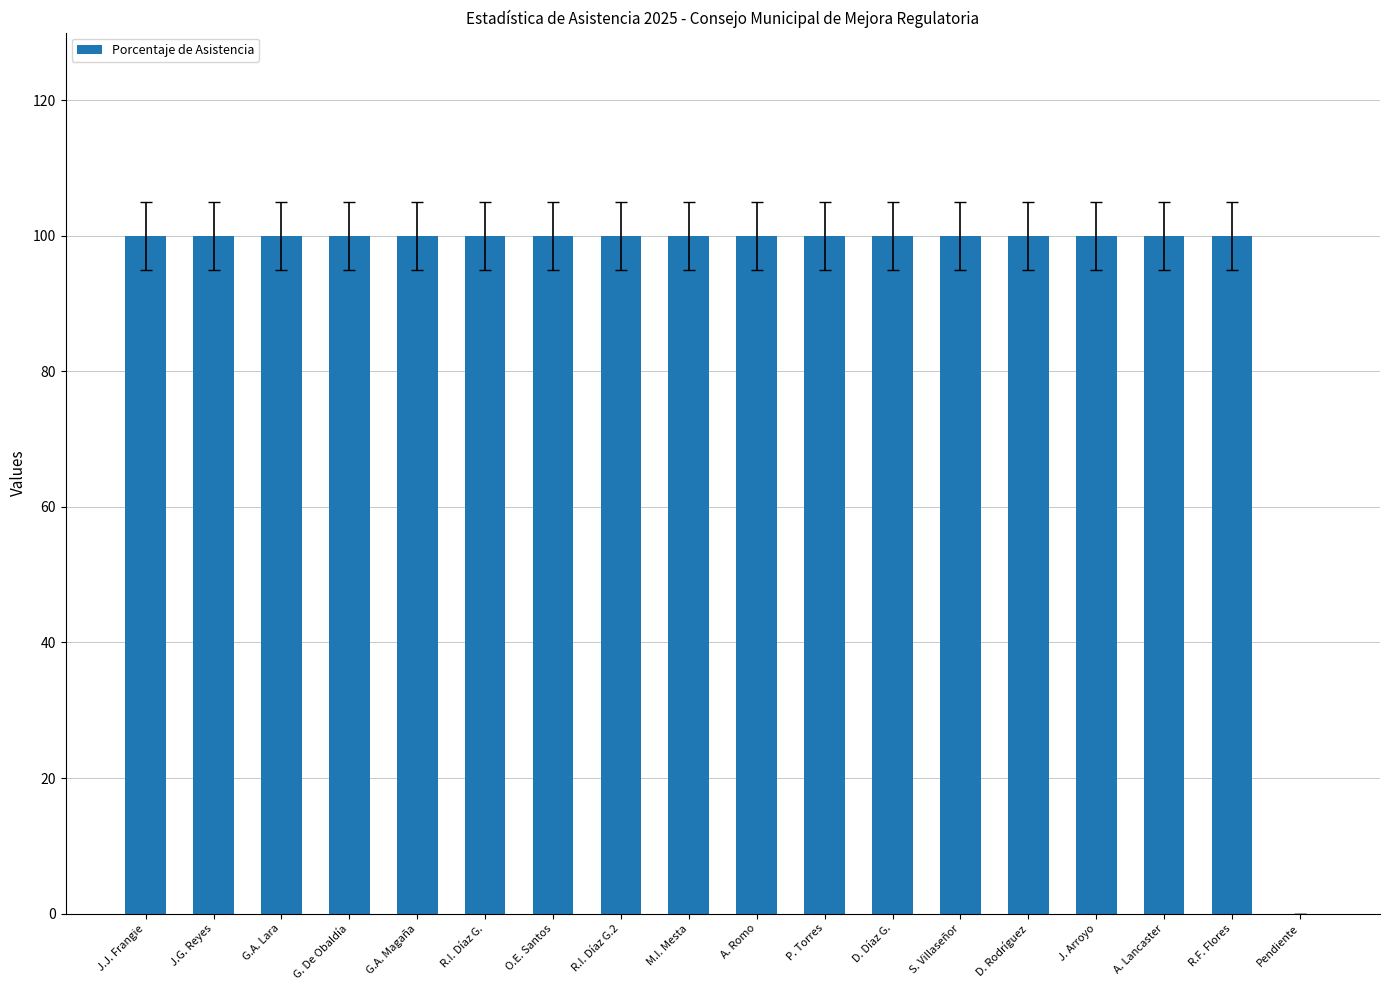

What is the sum of the values at S. Villaseñor and J.G. Reyes?

200